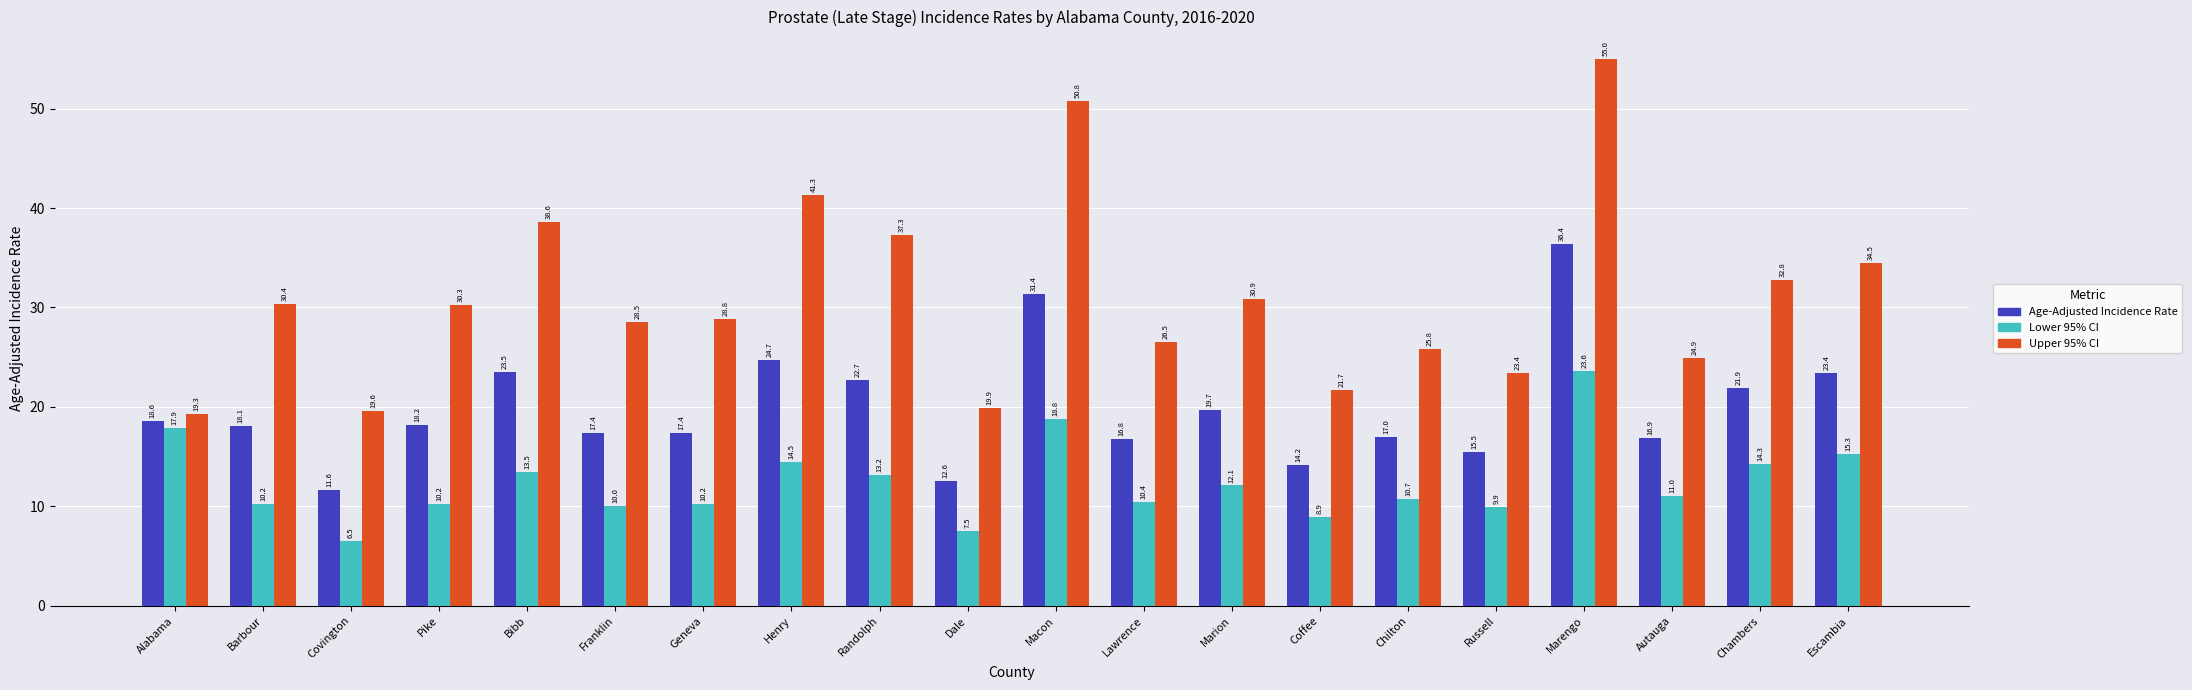

How many groups of bars are there?

20